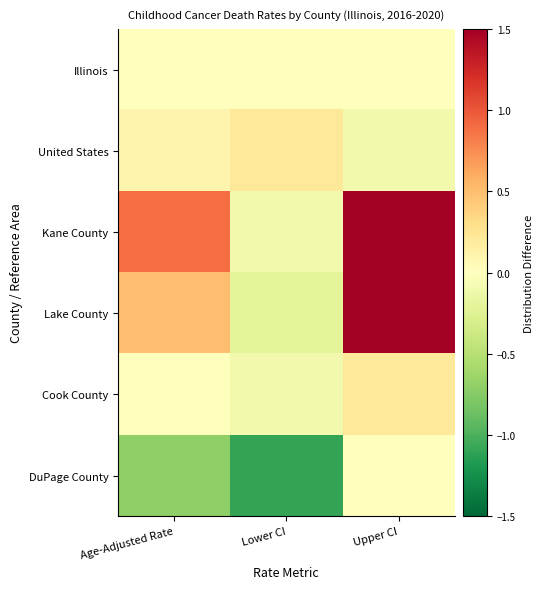

Reading left to right, transcribe all the data shown in this chart.

Illinois: Age-Adjusted Rate=0.0	Lower CI=0.0	Upper CI=0.0
United States: Age-Adjusted Rate=0.1	Lower CI=0.2	Upper CI=-0.1
Kane County: Age-Adjusted Rate=0.9	Lower CI=-0.1	Upper CI=2.2
Lake County: Age-Adjusted Rate=0.5	Lower CI=-0.2	Upper CI=1.5
Cook County: Age-Adjusted Rate=0.0	Lower CI=-0.1	Upper CI=0.2
DuPage County: Age-Adjusted Rate=-0.7	Lower CI=-1.1	Upper CI=0.0